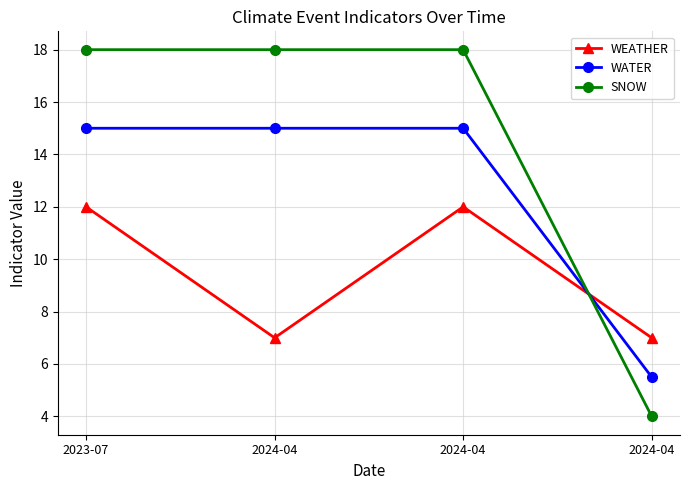

What is the spread (max minus min) of values at 2024-04?

11.0